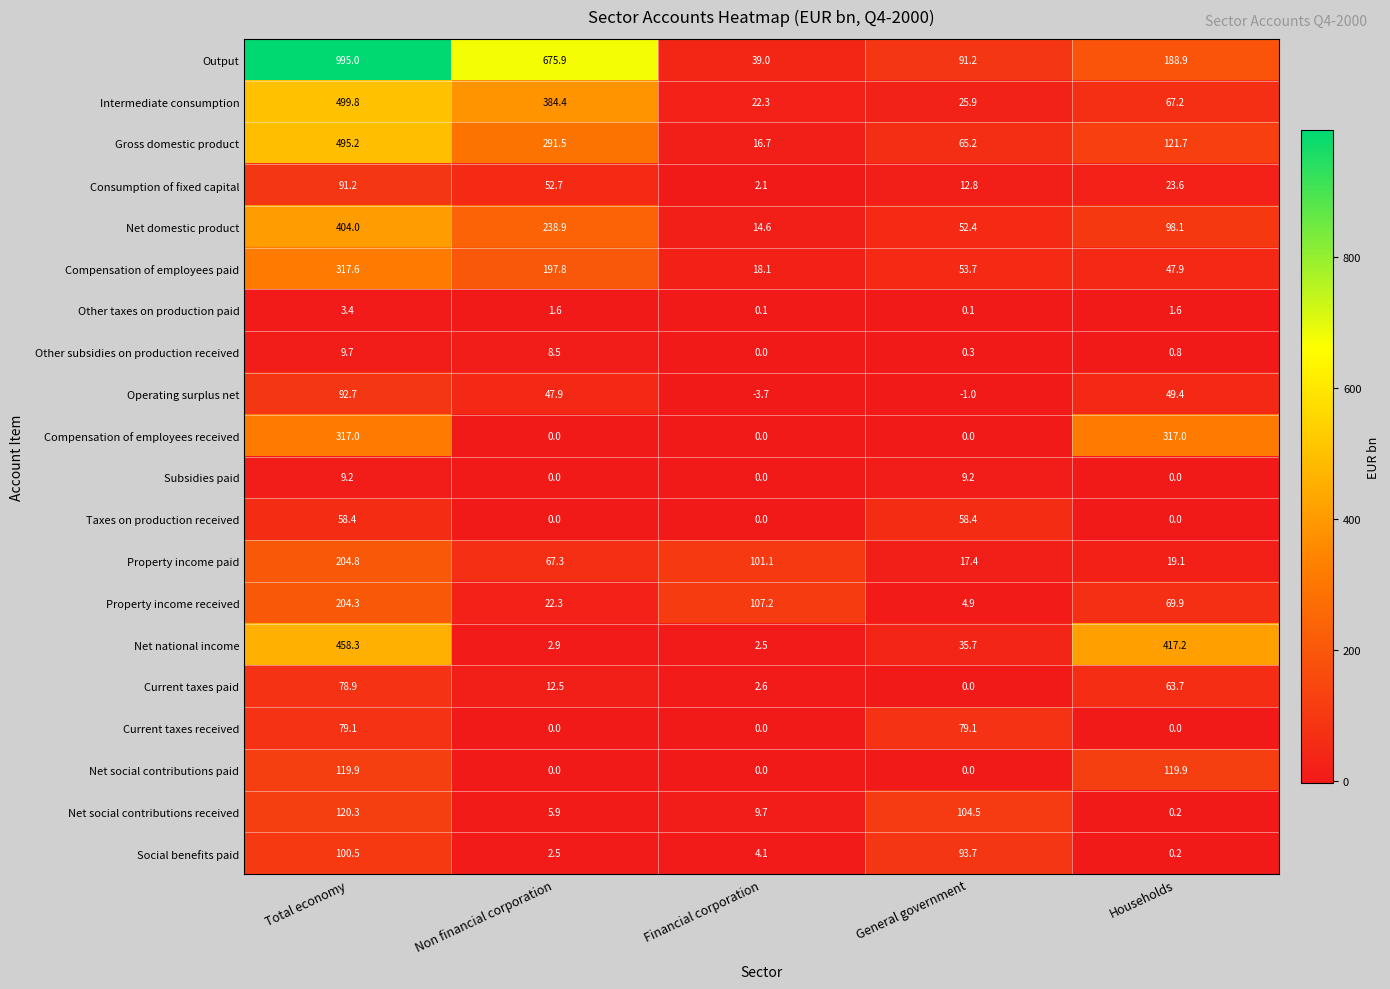

List the series in order of their peak value, lowest first.

Other taxes on production paid, Subsidies paid, Other subsidies on production received, Taxes on production received, Current taxes paid, Current taxes received, Consumption of fixed capital, Operating surplus net, Social benefits paid, Net social contributions paid, Net social contributions received, Property income received, Property income paid, Compensation of employees received, Compensation of employees paid, Net domestic product, Net national income, Gross domestic product, Intermediate consumption, Output